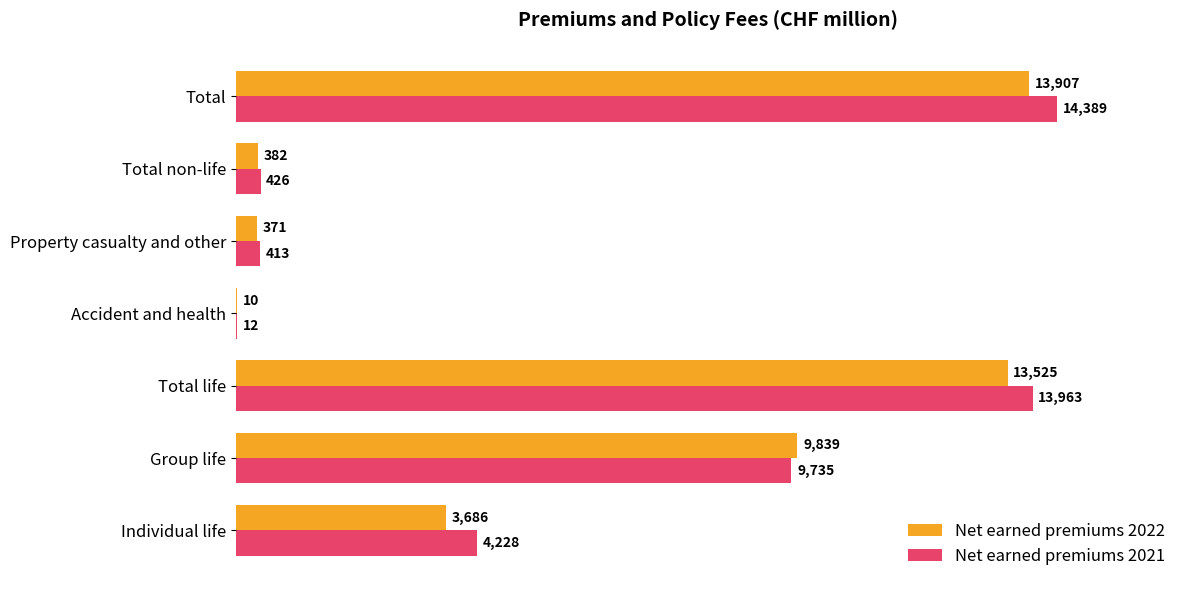

True or false: Net earned premiums 2021 has a value of 4228 at Individual life.

True